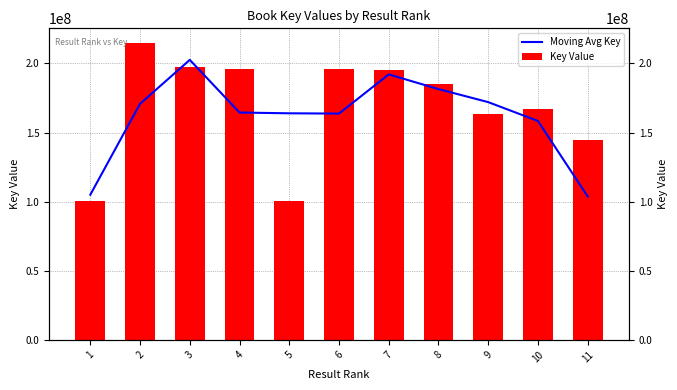

Which category has the highest value across all series?

2